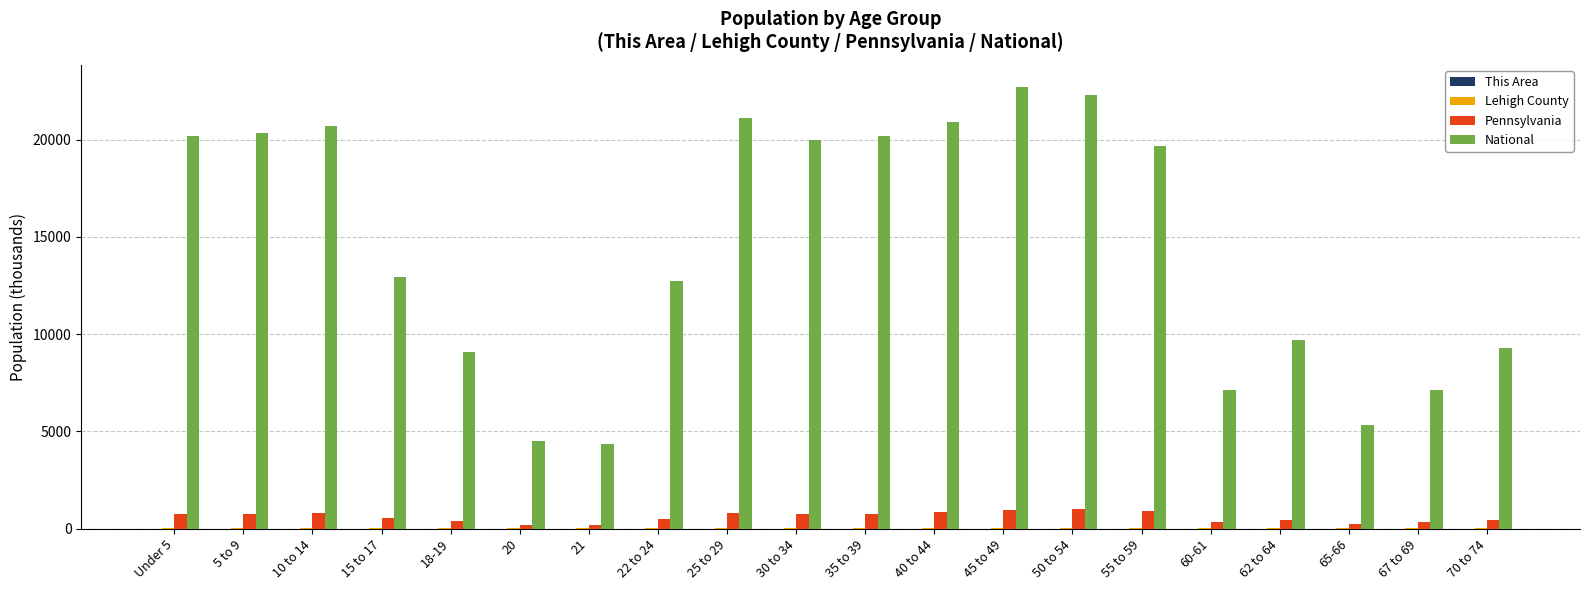

What is the highest value of the Pennsylvania series?

984.6